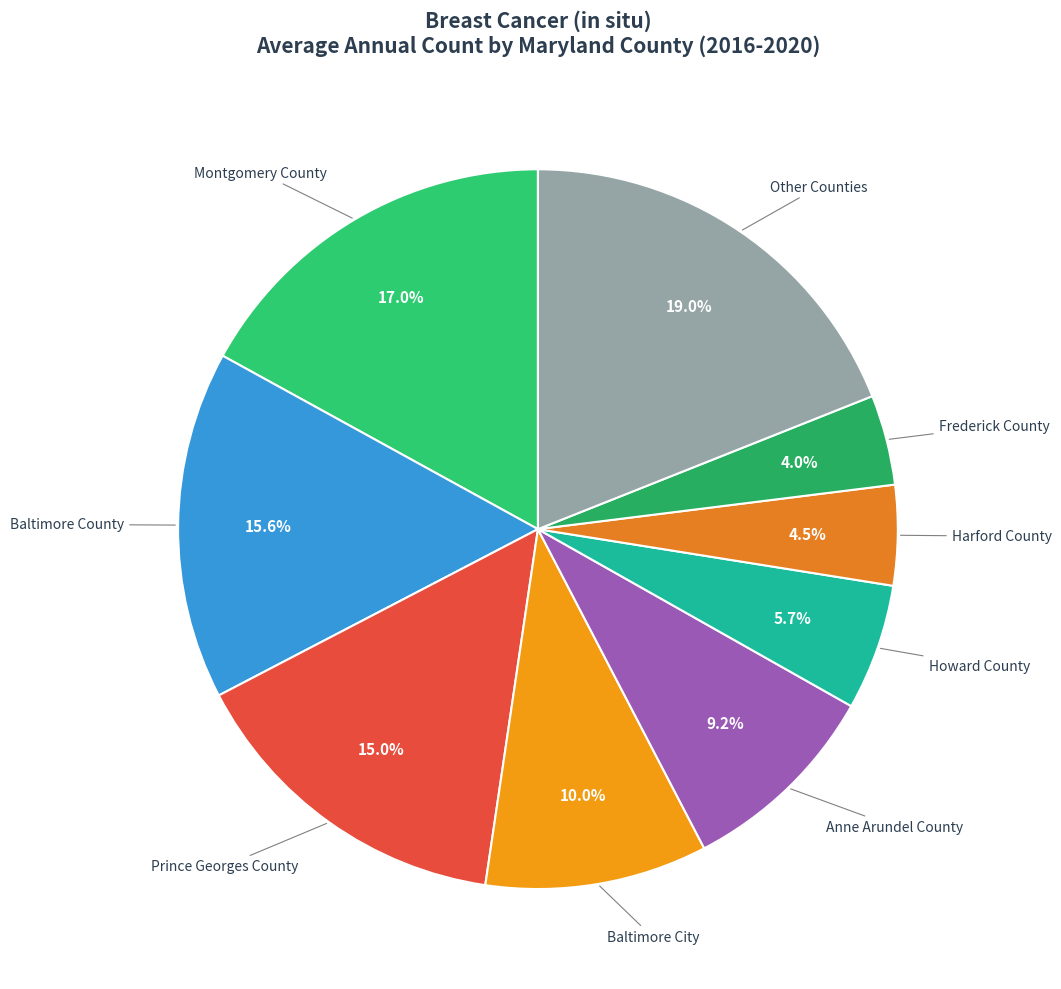

Does Prince Georges County represent more than half of the total?

No